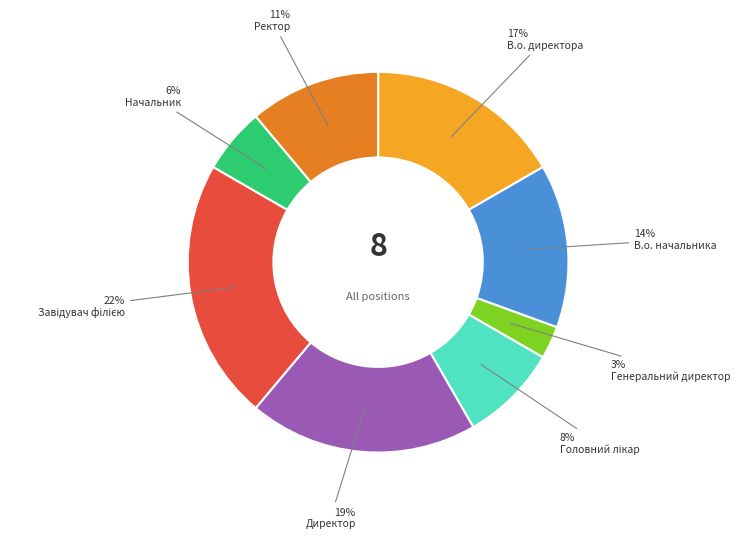

To the nearest percent, what is the difference between the largest and smallest slice percentages?

19%